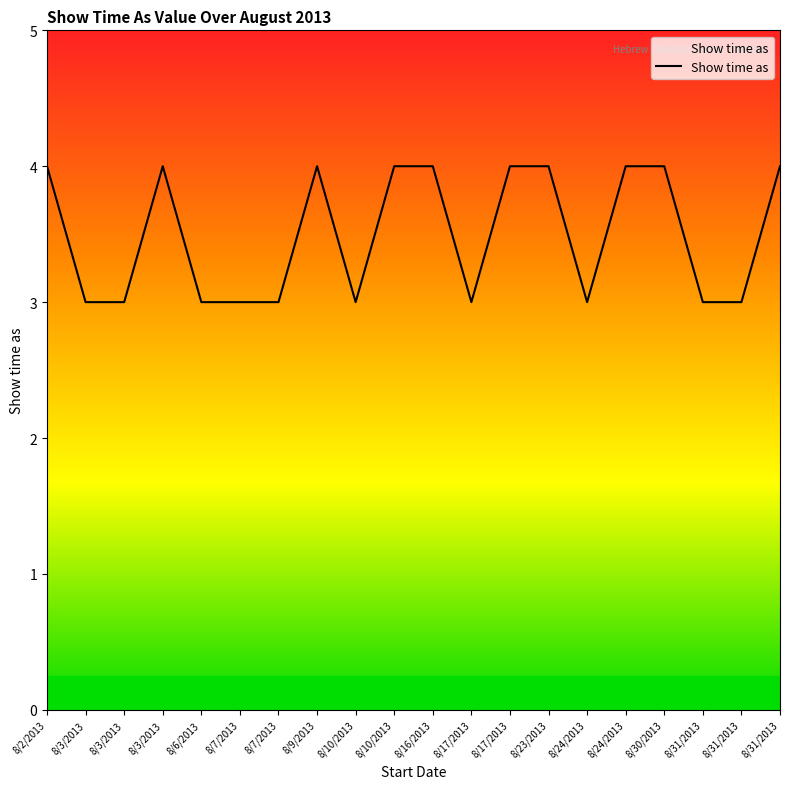

Rank the categories by value from highest to lowest.

8/2/2013, 8/3/2013, 8/9/2013, 8/10/2013, 8/16/2013, 8/17/2013, 8/23/2013, 8/24/2013, 8/30/2013, 8/31/2013, 8/3/2013, 8/3/2013, 8/6/2013, 8/7/2013, 8/7/2013, 8/10/2013, 8/17/2013, 8/24/2013, 8/31/2013, 8/31/2013